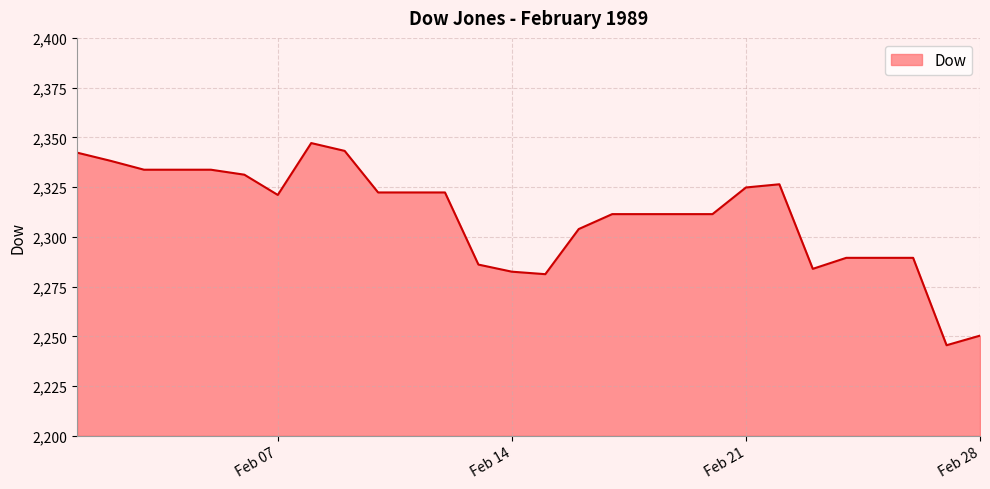

What is the smallest value displayed?

2245.5